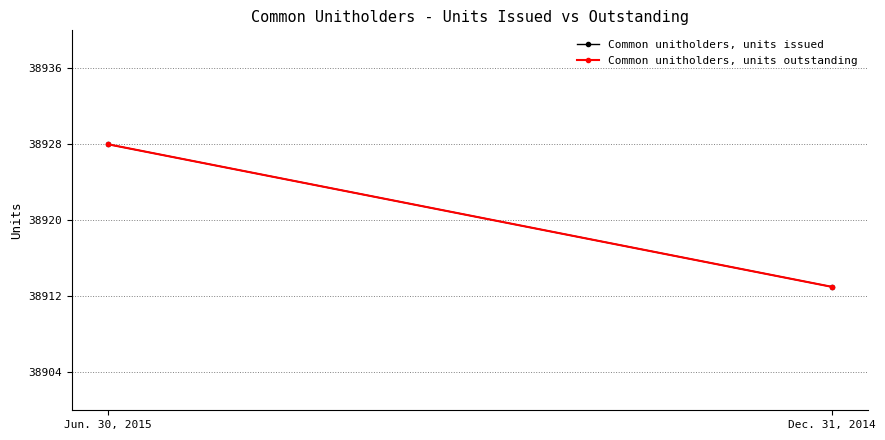

How many lines are shown in the chart?

2